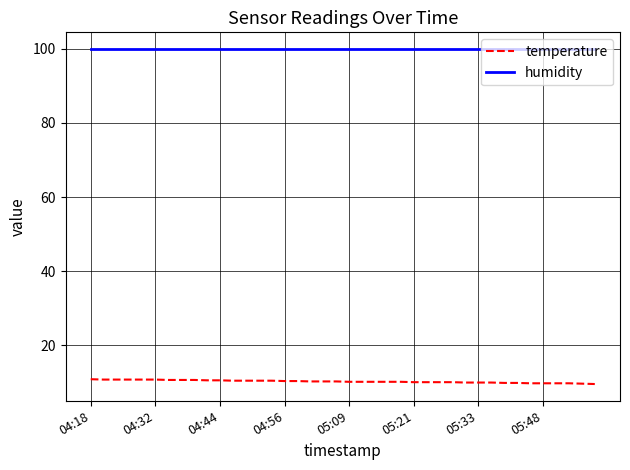

Count the number of data series in this chart.

2